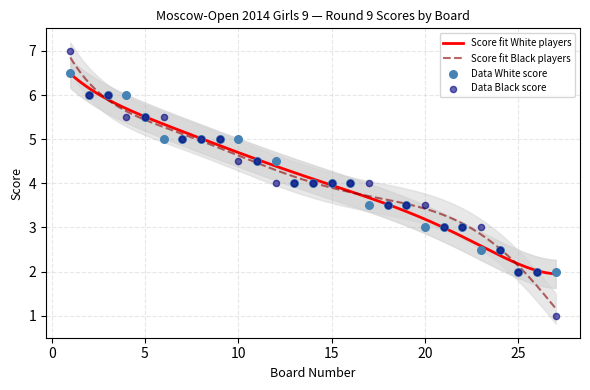

Is the value of Player Score (Black) at 12 greater than the value of Player Score (White) at 24?

Yes